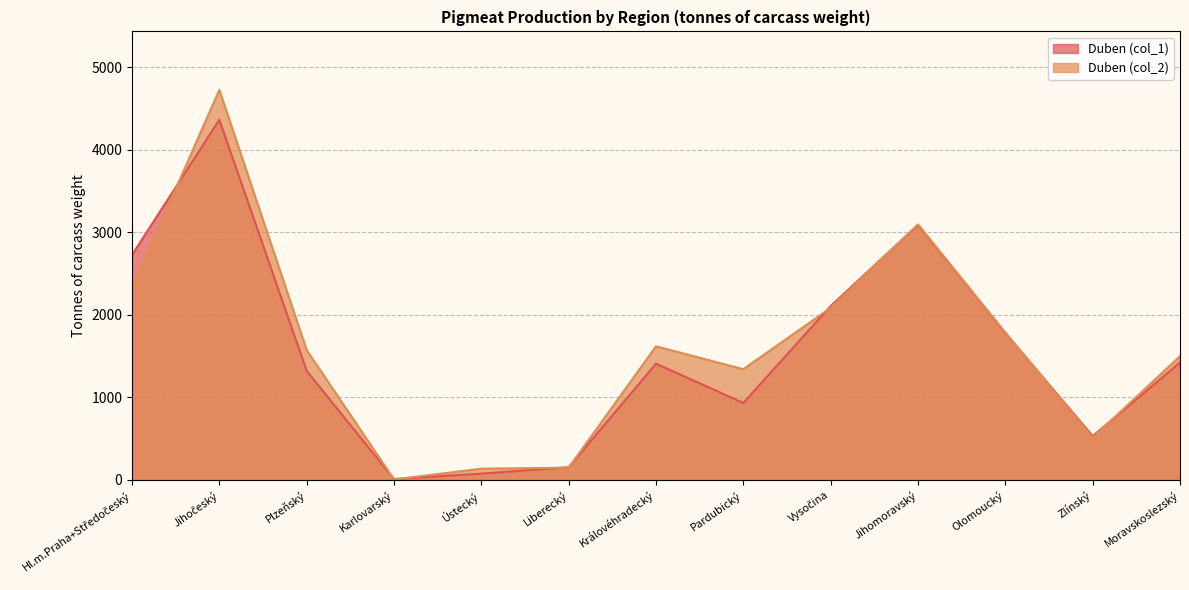

How many lines are shown in the chart?

2